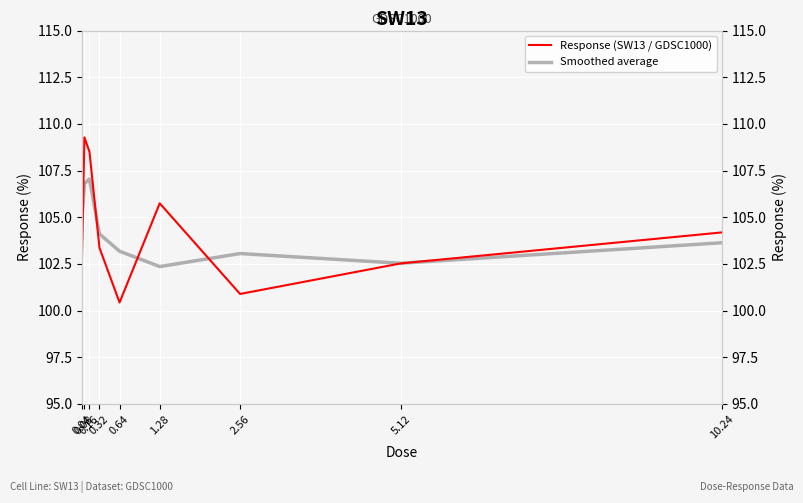

How many data points in Response (SW13 / GDSC1000) are above 103?

5